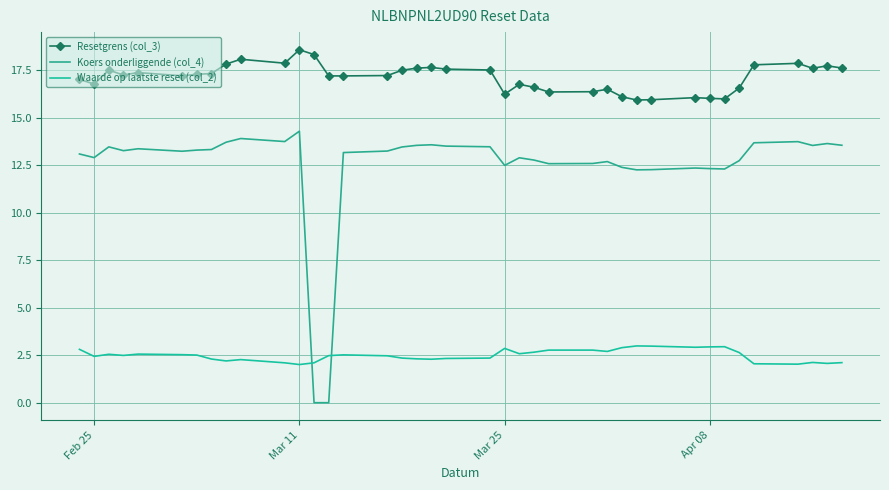

At which category does Waarde op laatste reset (col_2) reach its first local valley?

Feb 25